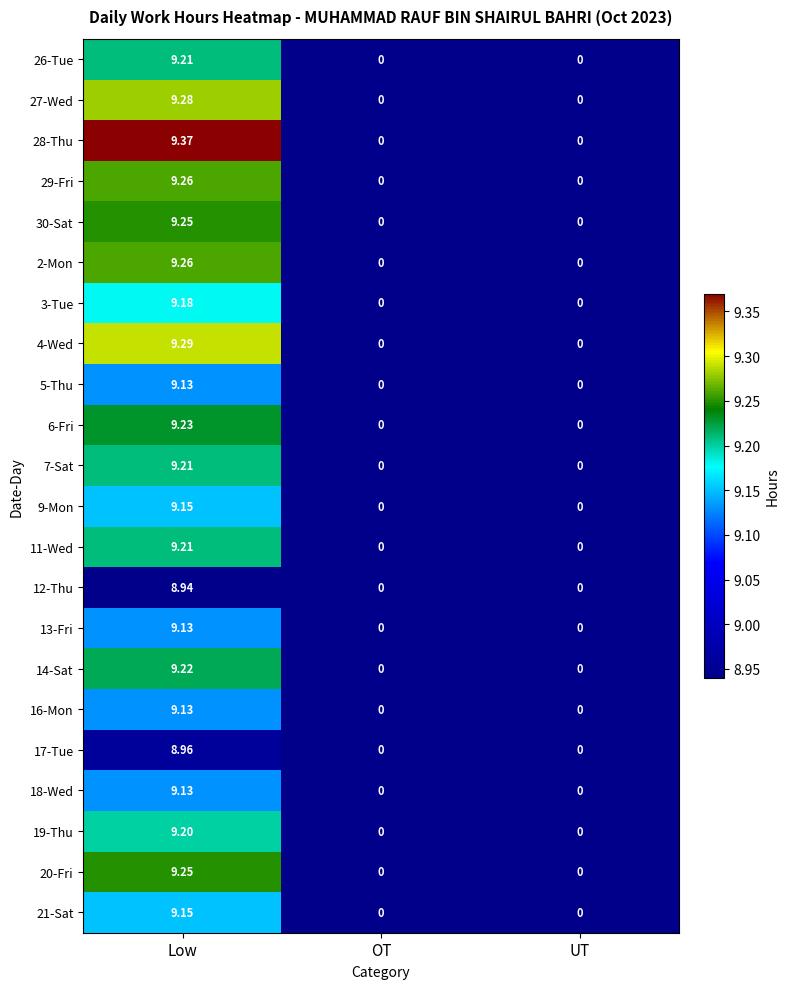

At which category is the sum across all series the highest?

Low